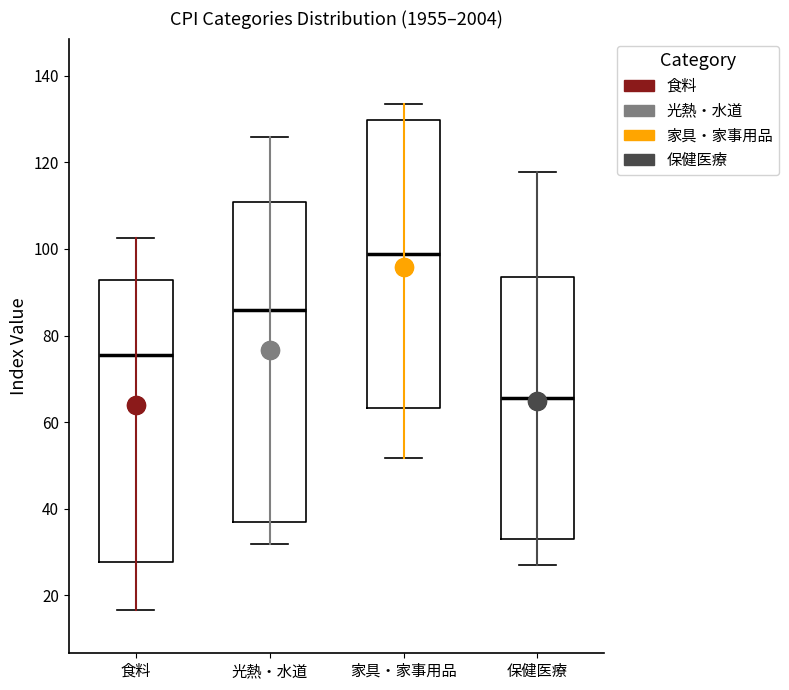

Where does the upper whisker of the box for 家具・家事用品 end on the y-axis? The values are not printed on the chart, so give them approximately, as read against the axis.

134